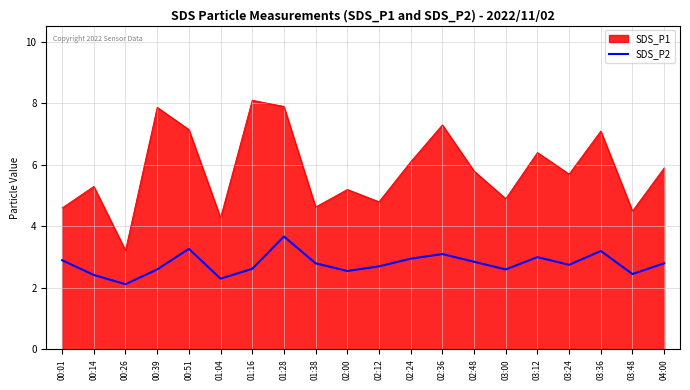

How many lines are shown in the chart?

2